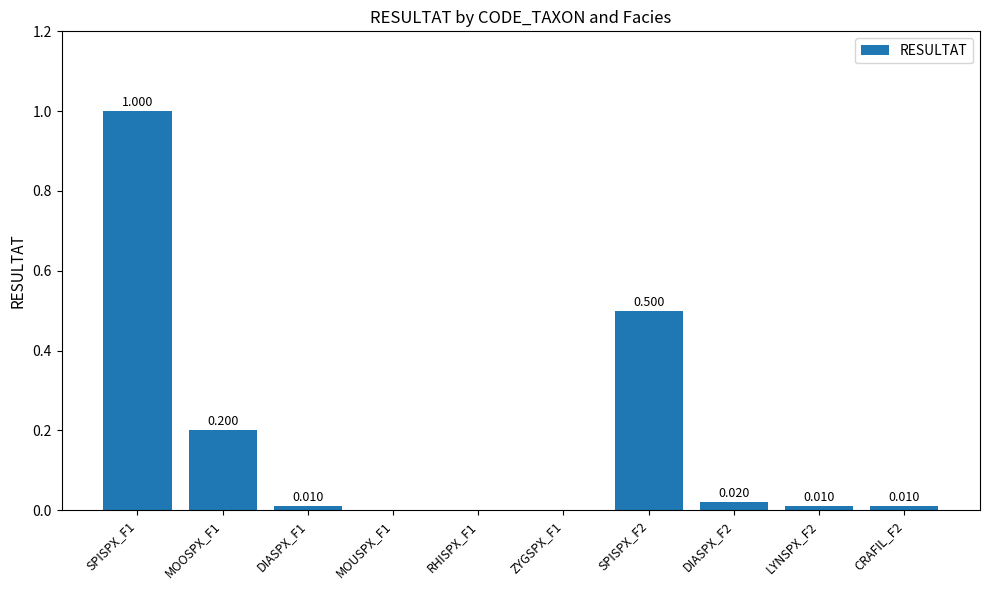

What is the sum of all values?

1.8